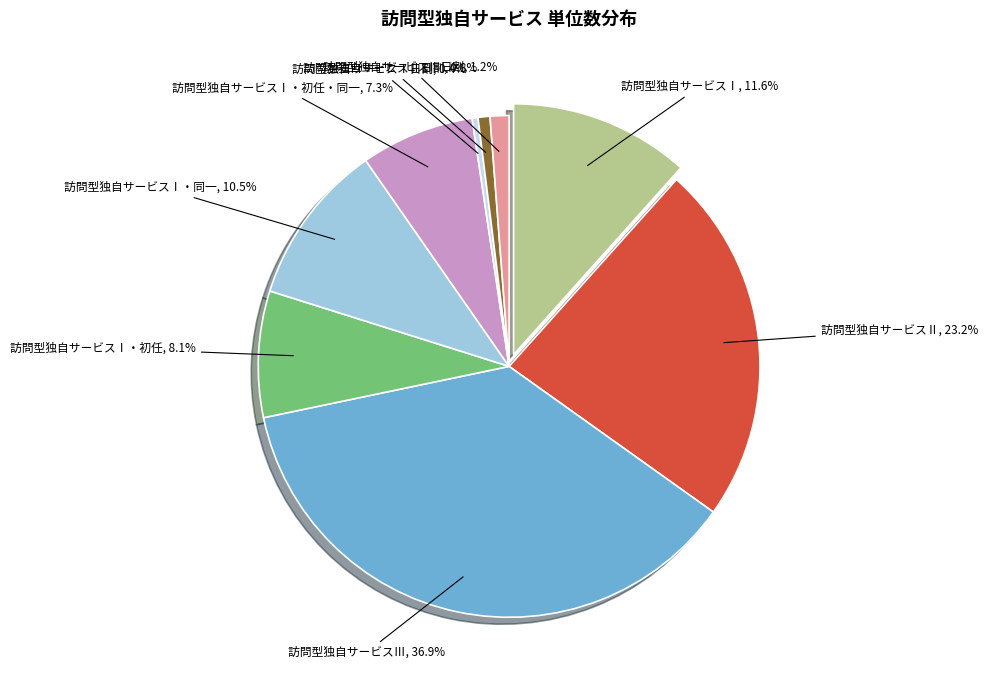

Which slice is the largest?

訪問型独自サービスⅢ